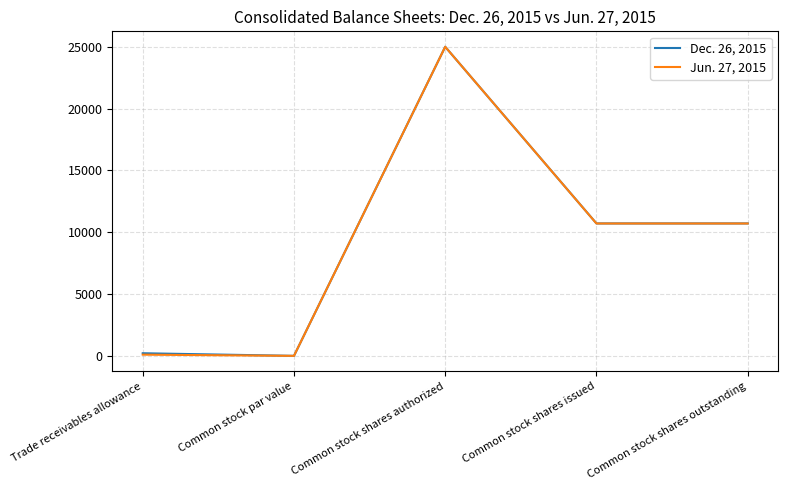

The value of Dec. 26, 2015 at Common stock shares authorized is 7580. True or false?

False